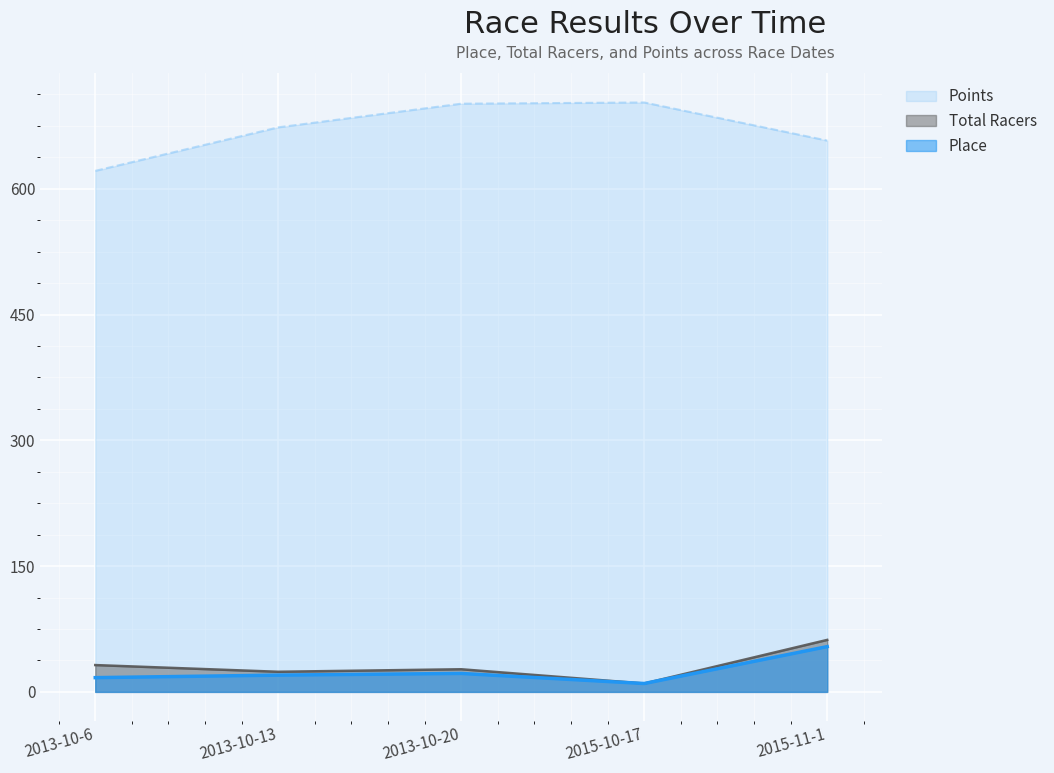

Reading left to right, what are all the values shown in this chart?

Place: 2013-10-6=17.0	2013-10-13=20.0	2013-10-20=22.0	2015-10-17=10.0	2015-11-1=54.0
Total Racers: 2013-10-6=32.0	2013-10-13=24.0	2013-10-20=27.0	2015-10-17=10.0	2015-11-1=62.0
Points: 2013-10-6=621.3	2013-10-13=673.2	2013-10-20=701.4	2015-10-17=702.9	2015-11-1=657.5